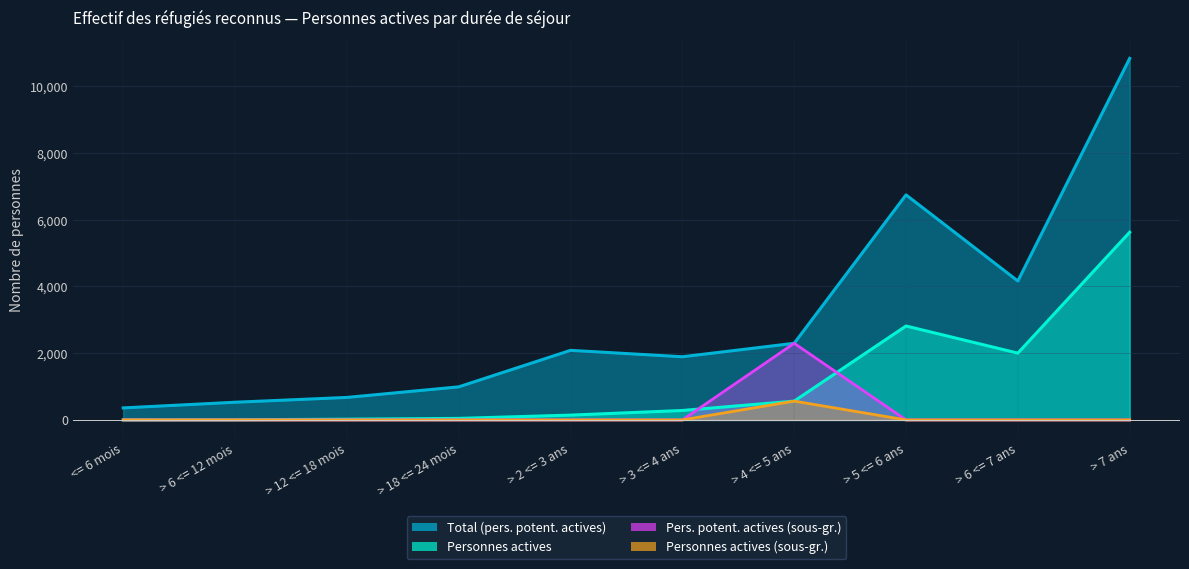

Which category has the lowest value in the Pers. potent. actives (sous-gr.) series?

<= 6 mois